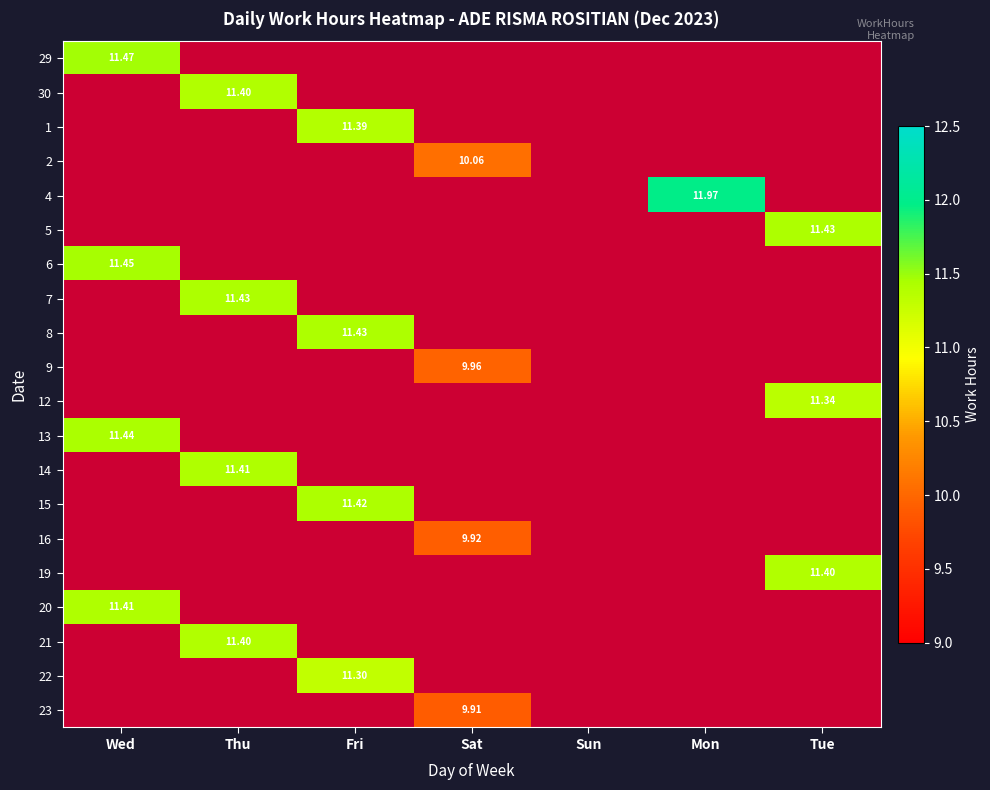

Rank the series at Sun from highest to lowest value.

29, 30, 1, 2, 4, 5, 6, 7, 8, 9, 12, 13, 14, 15, 16, 19, 20, 21, 22, 23